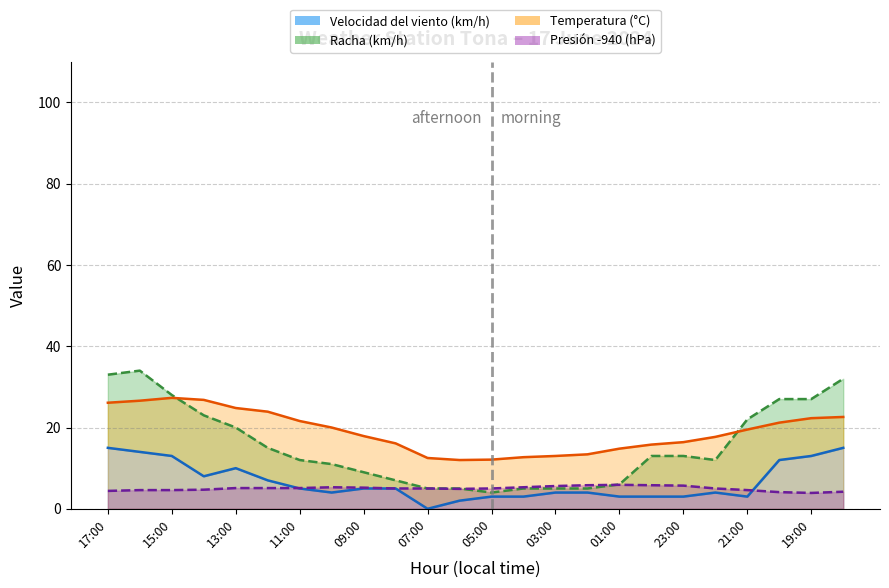

What is the difference between the highest and lowest values at 06:00?

10.0